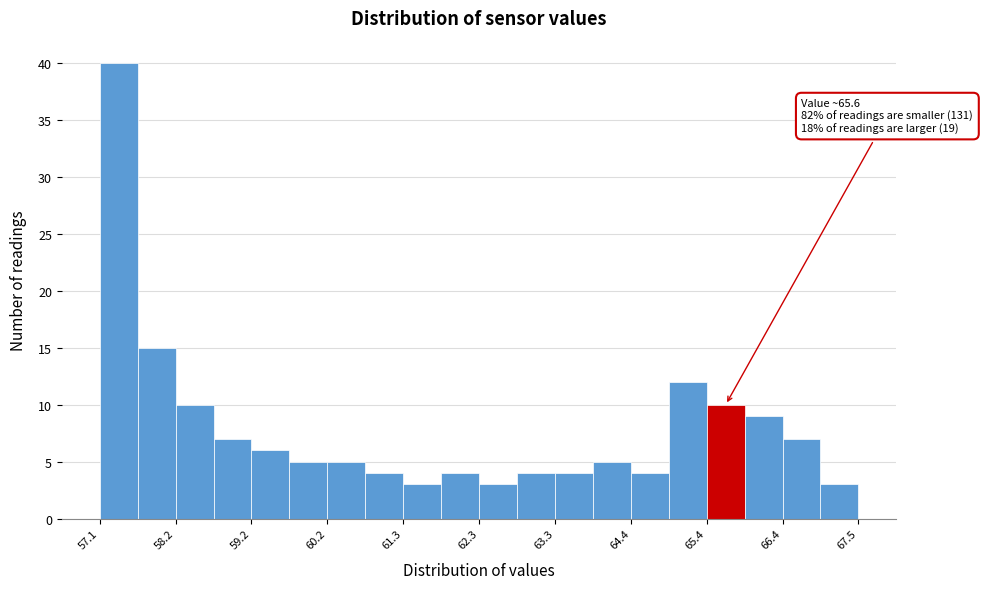

Read against the x-axis, roughly where is the centre of the tallest bar?

57.4